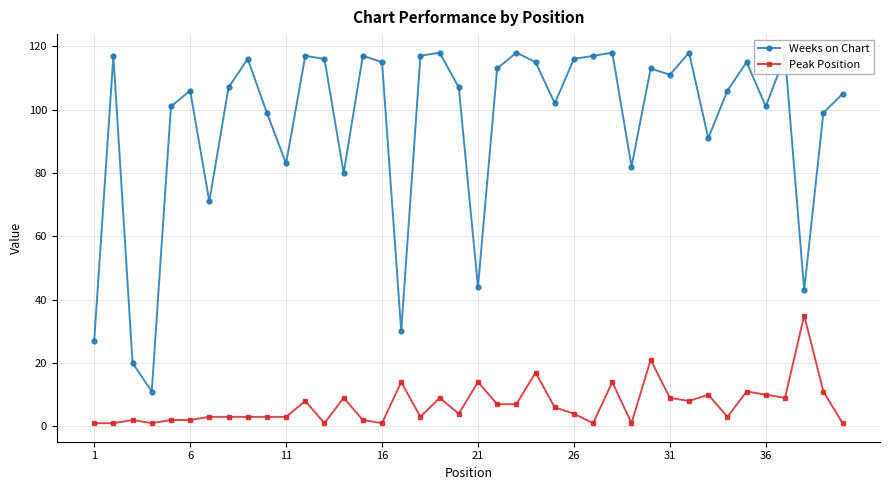

How many categories are shown in the chart?

40